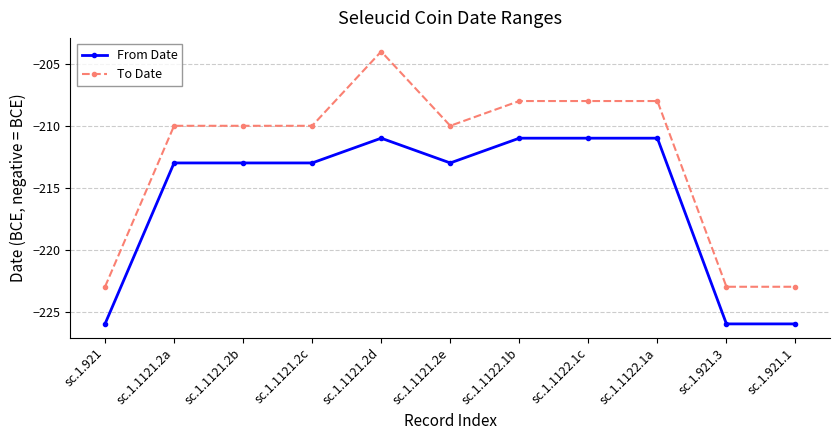

Reading left to right, list all the values displayed in this chart.

From Date: -226	-213	-213	-213	-211	-213	-211	-211	-211	-226	-226
To Date: -223	-210	-210	-210	-204	-210	-208	-208	-208	-223	-223